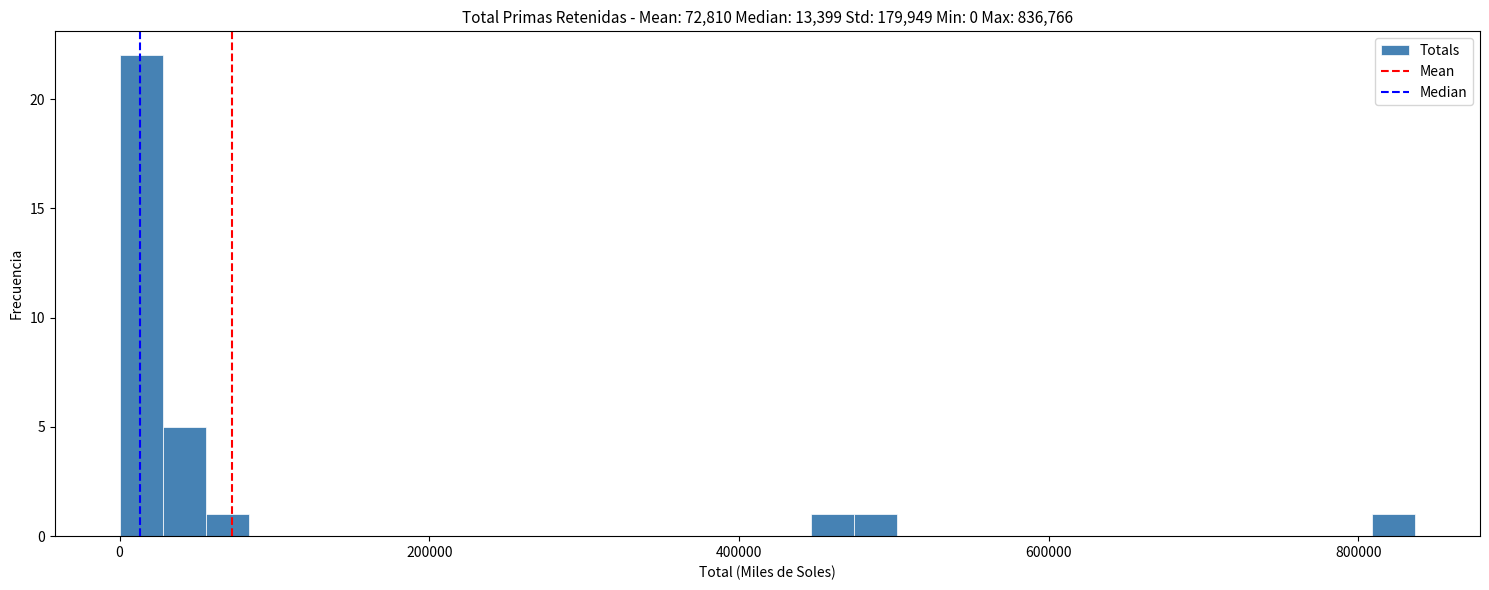

Read against the x-axis, roughly where is the centre of the tallest bar?

20000